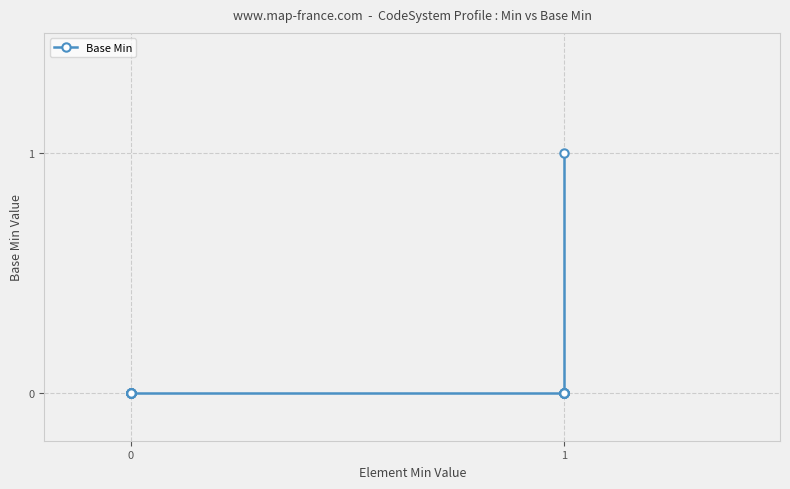

What is the sum of all values?

1